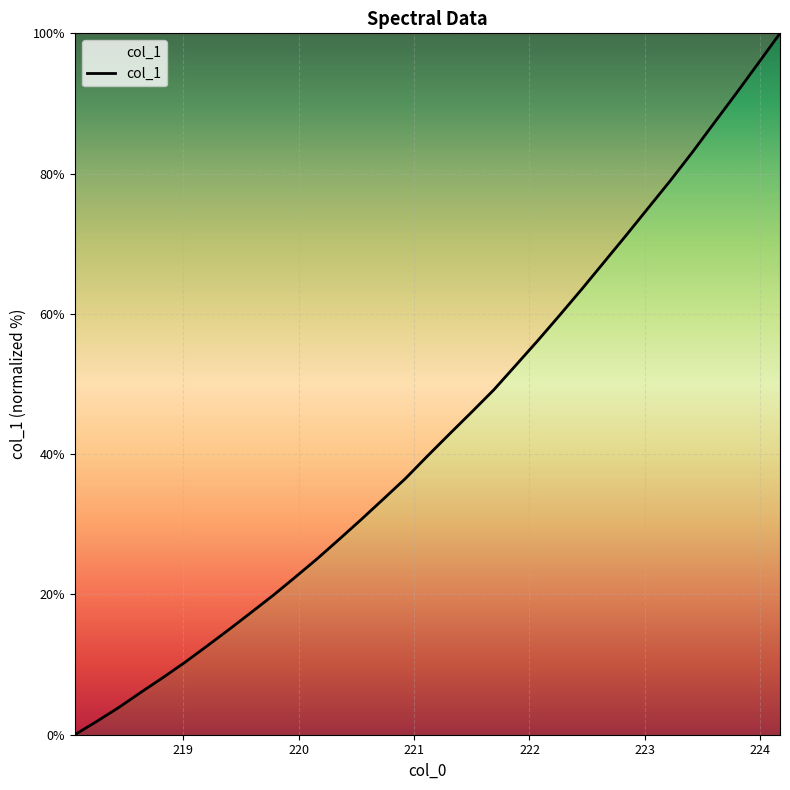

What is the difference between the maximum and minimum values?

100.0